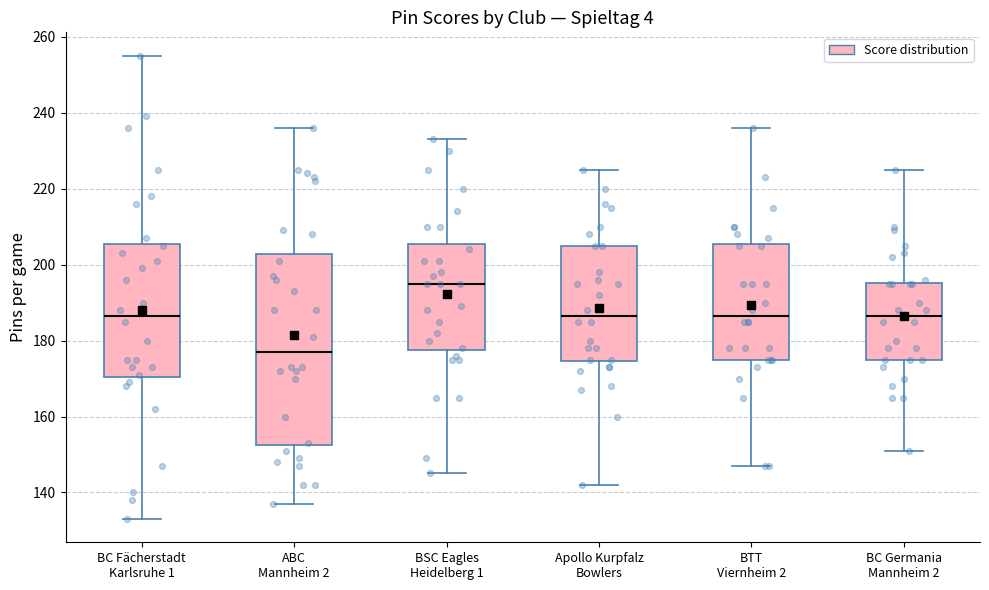

Reading left to right, read every box against the y-axis: the position of its median line, the range the box covers, and the ends of its whiskers. The values are not printed on the chart, so give them approximately, as read against the axis.

BC Fächerstadt Karlsruhe 1: median 186, box 170 to 206, whiskers 134 to 256
ABC Mannheim 2: median 178, box 152 to 202, whiskers 138 to 236
BSC Eagles Heidelberg 1: median 196, box 178 to 206, whiskers 146 to 234
Apollo Kurpfalz Bowlers: median 186, box 174 to 206, whiskers 142 to 226
BTT Viernheim 2: median 186, box 176 to 206, whiskers 148 to 236
BC Germania Mannheim 2: median 186, box 176 to 196, whiskers 152 to 226